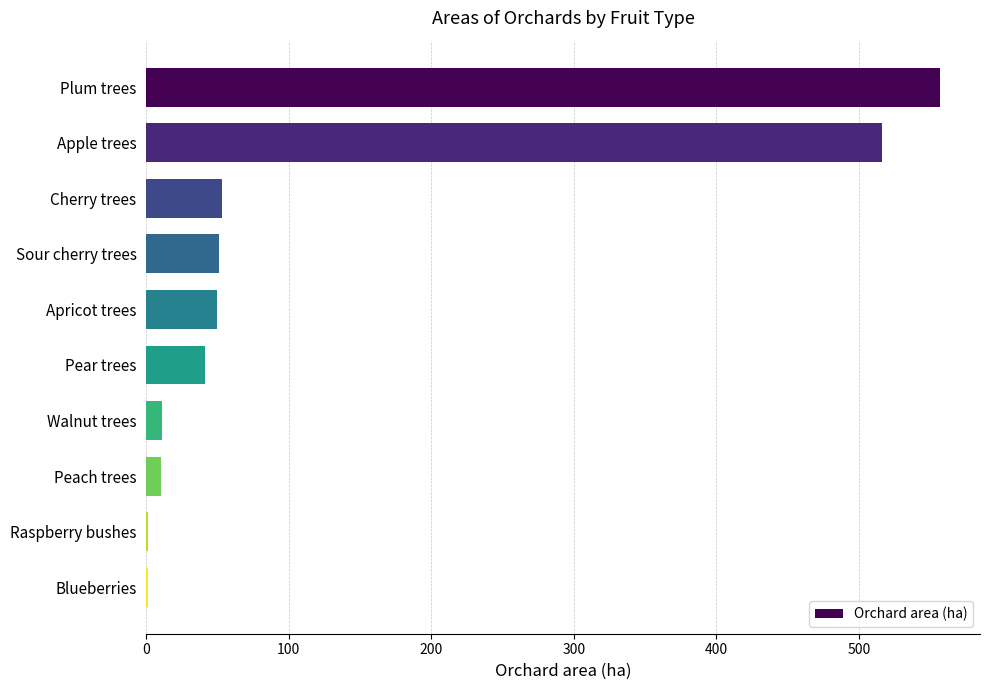

How many categories are shown in the chart?

10